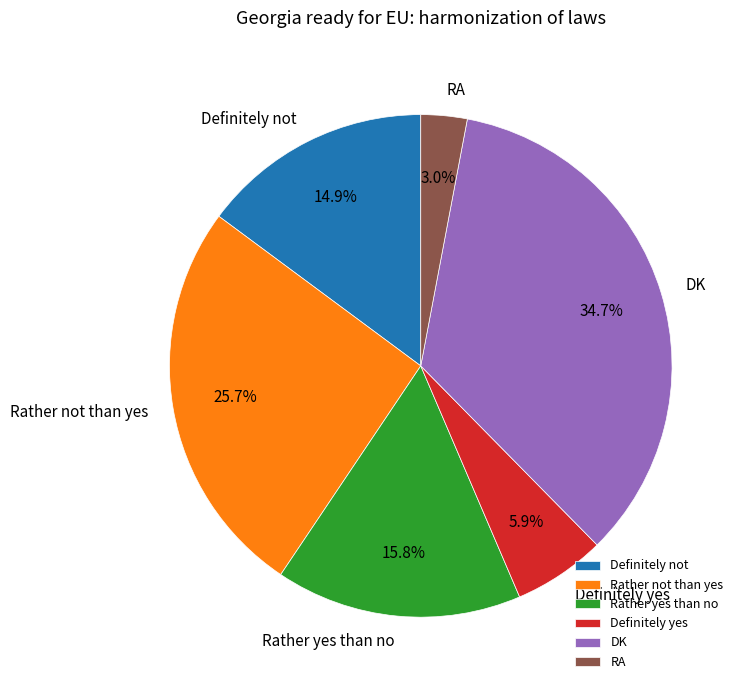

Count the number of slices in the pie.

6